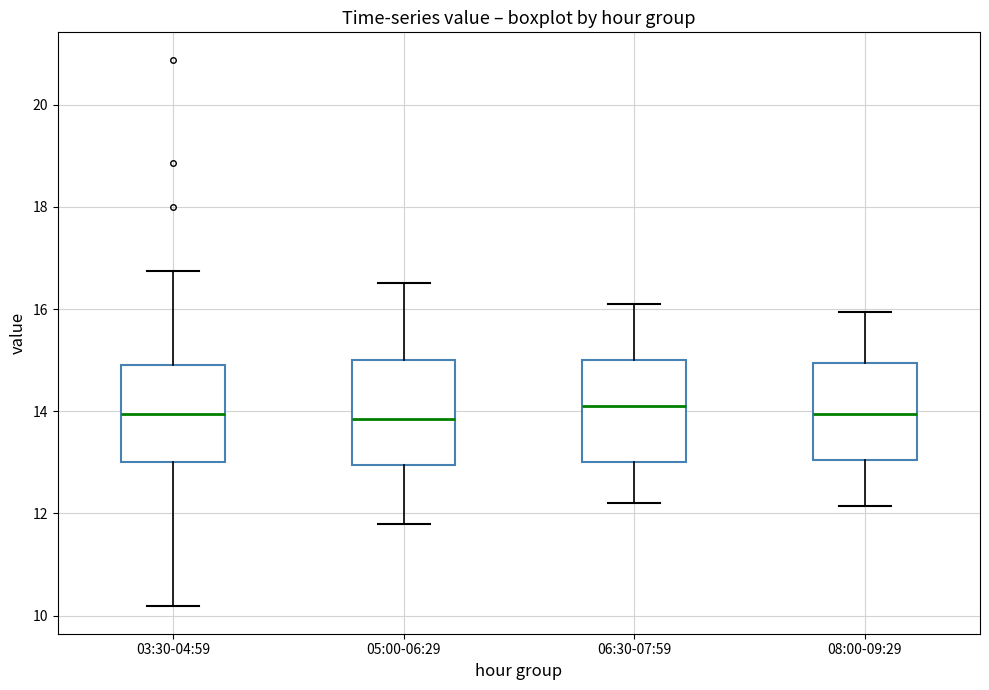

Reading left to right, read every box against the y-axis: the position of its median line, the range the box covers, and the ends of its whiskers. The values are not printed on the chart, so give them approximately, as read against the axis.

03:30-04:59: median 14.0, box 13.0 to 15.0, whiskers 10.2 to 16.8
05:00-06:29: median 13.8, box 13.0 to 15.0, whiskers 11.8 to 16.6
06:30-07:59: median 14.2, box 13.0 to 15.0, whiskers 12.2 to 16.2
08:00-09:29: median 14.0, box 13.0 to 15.0, whiskers 12.2 to 16.0